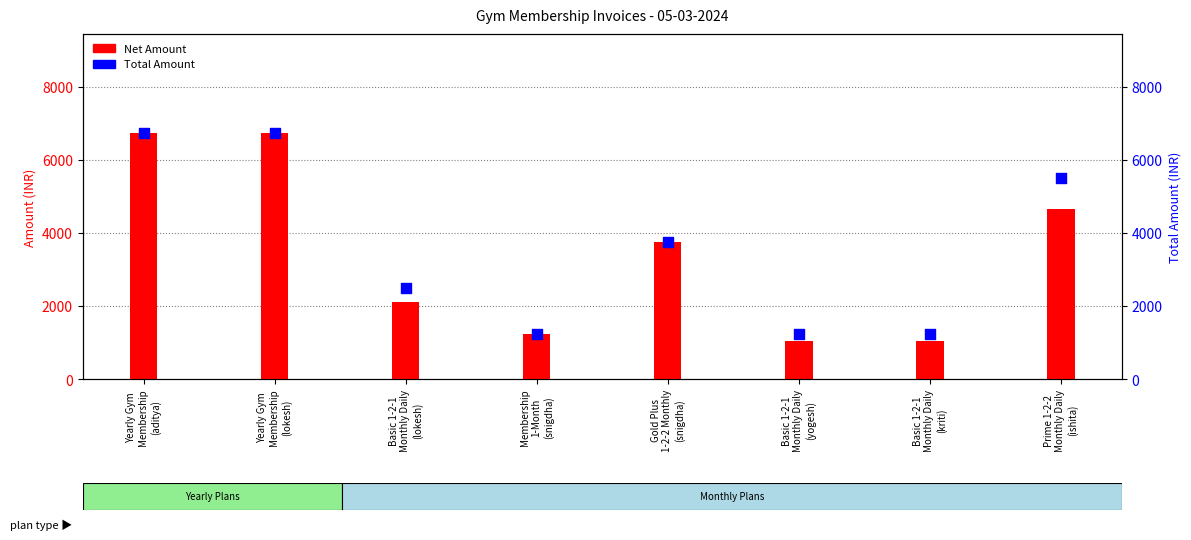

At which category is the sum across all series the highest?

Yearly Gym
Membership
(aditya)